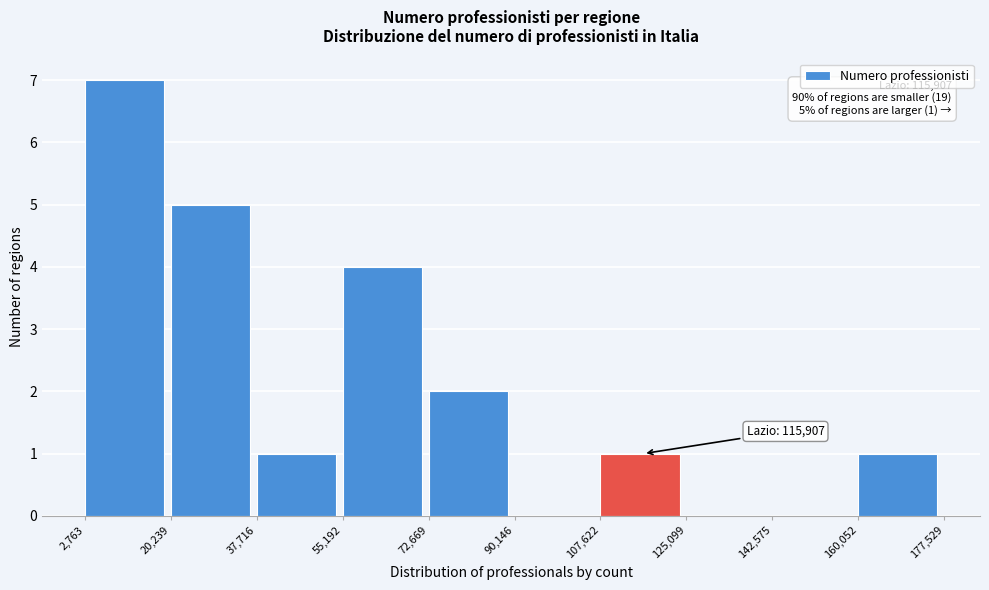

Over which range of the x-axis is the bar tallest?

2,763 to 20,239